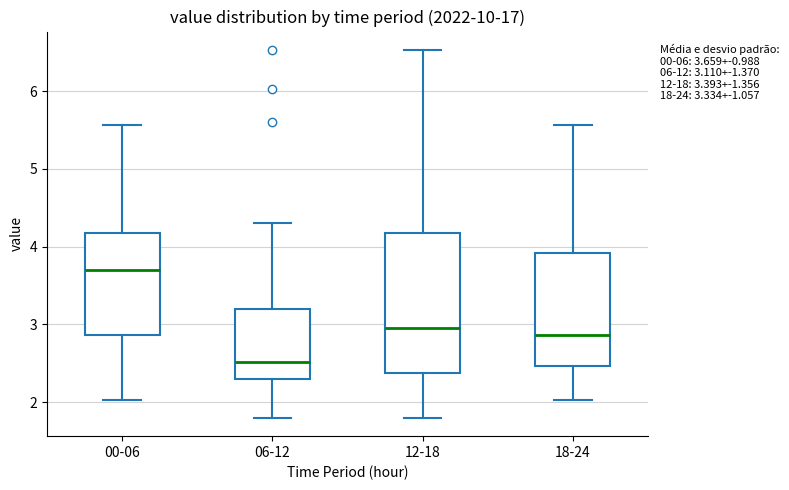

Which box has the lowest median line?

06-12